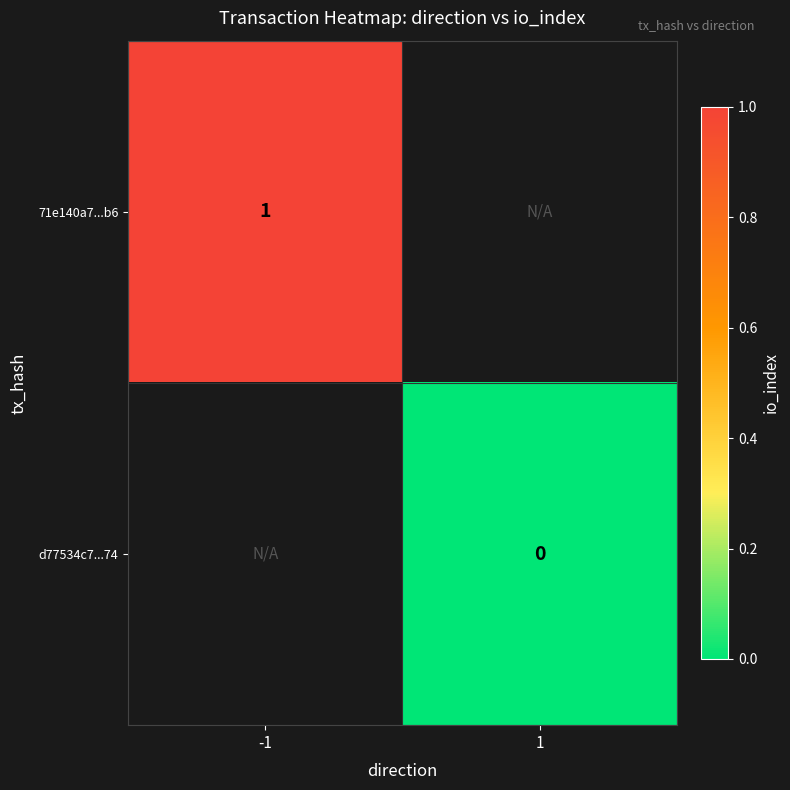

At how many categories does at least one series exceed 0?

1